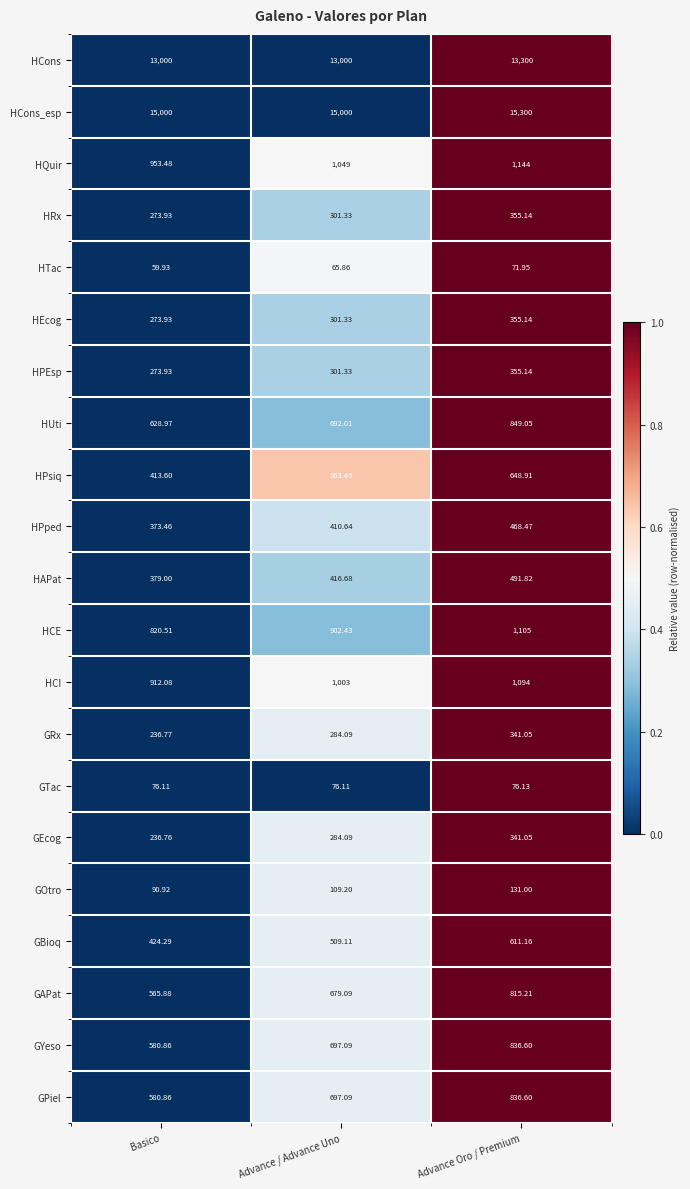

Between Basico and Advance / Advance Uno, which series saw the biggest shift?

HPsiq